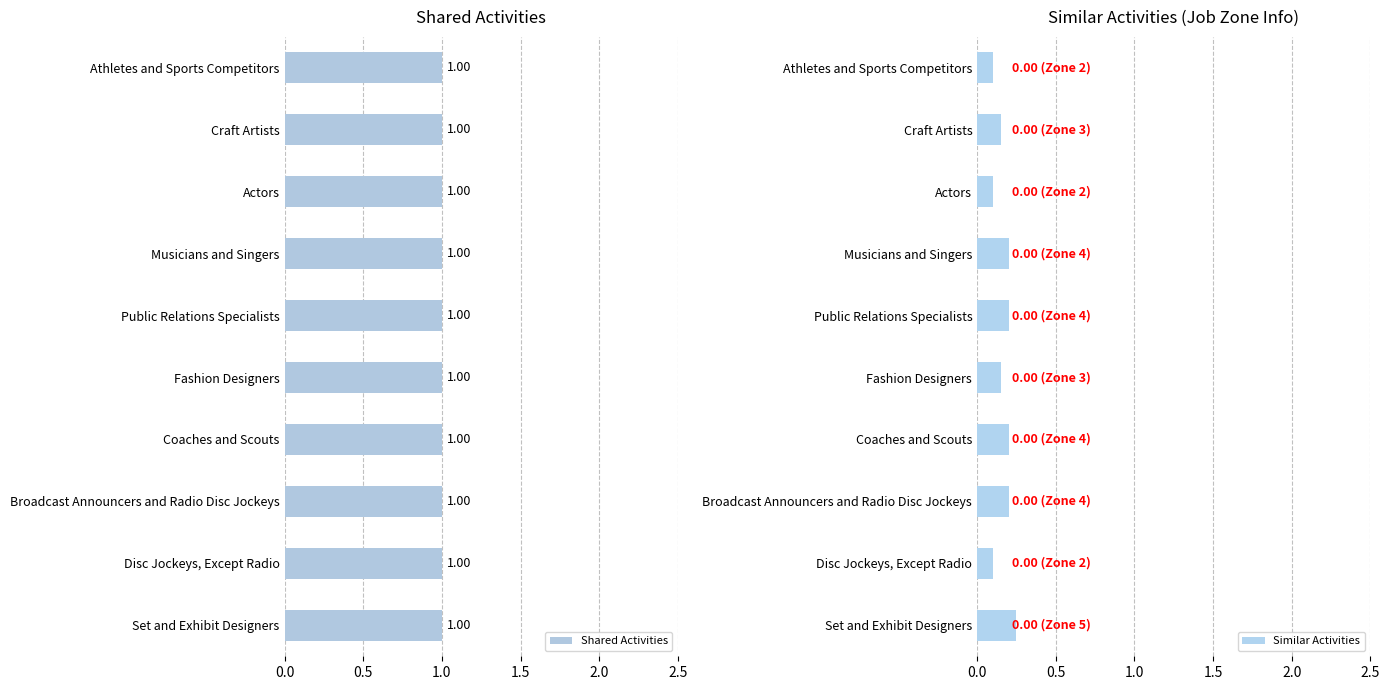

Are the bars horizontal?

Yes